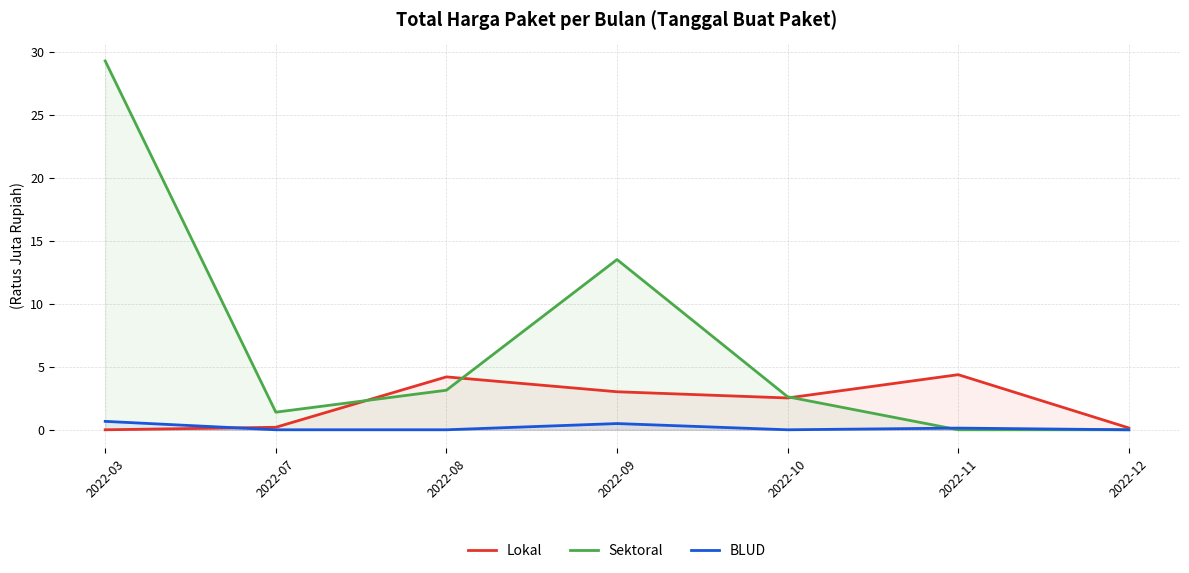

List the series in order of their overall mean, lowest first.

BLUD, Lokal, Sektoral